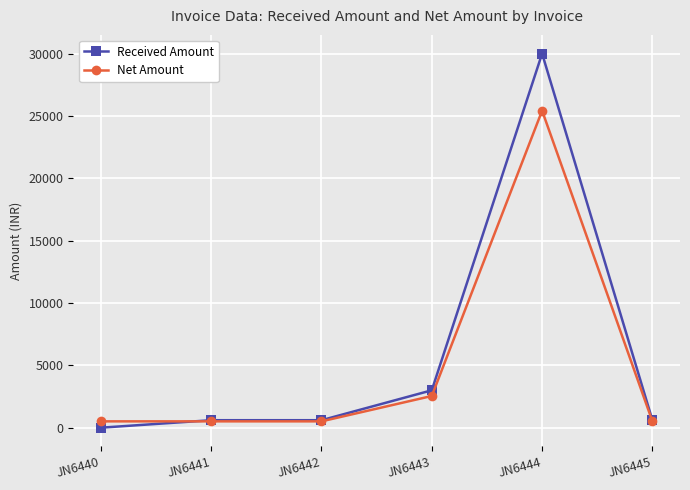

Reading right to left, extract all data points from this chart.

Received Amount: JN6445=600.0	JN6444=30000.0	JN6443=3000.0	JN6442=600.0	JN6441=600.0	JN6440=0.0
Net Amount: JN6445=508.5	JN6444=25423.7	JN6443=2542.4	JN6442=508.5	JN6441=508.5	JN6440=508.5